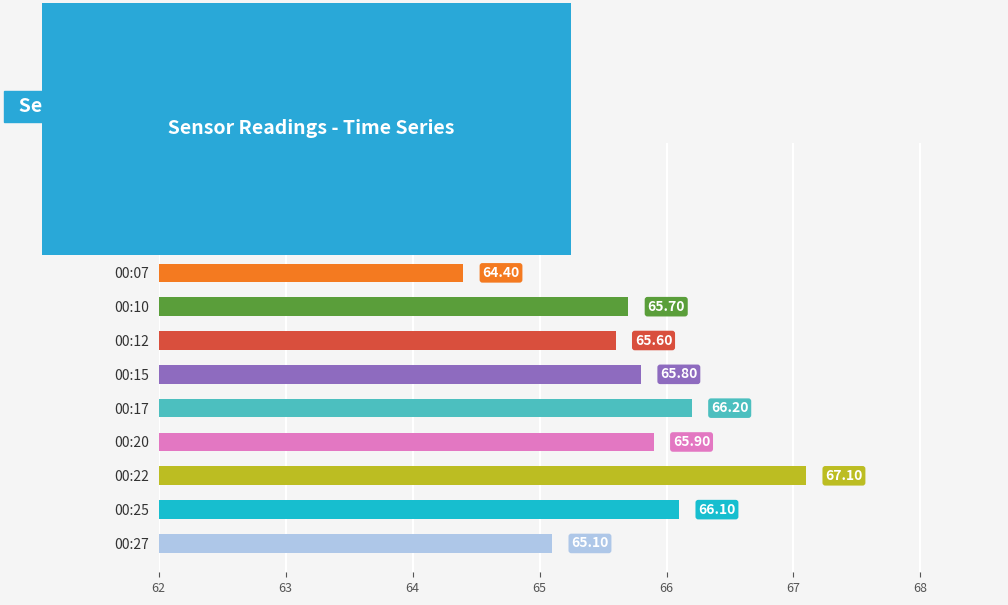

Rank the categories by value from lowest to highest.

00:02, 00:00, 00:05, 00:07, 00:27, 00:12, 00:10, 00:15, 00:20, 00:25, 00:17, 00:22